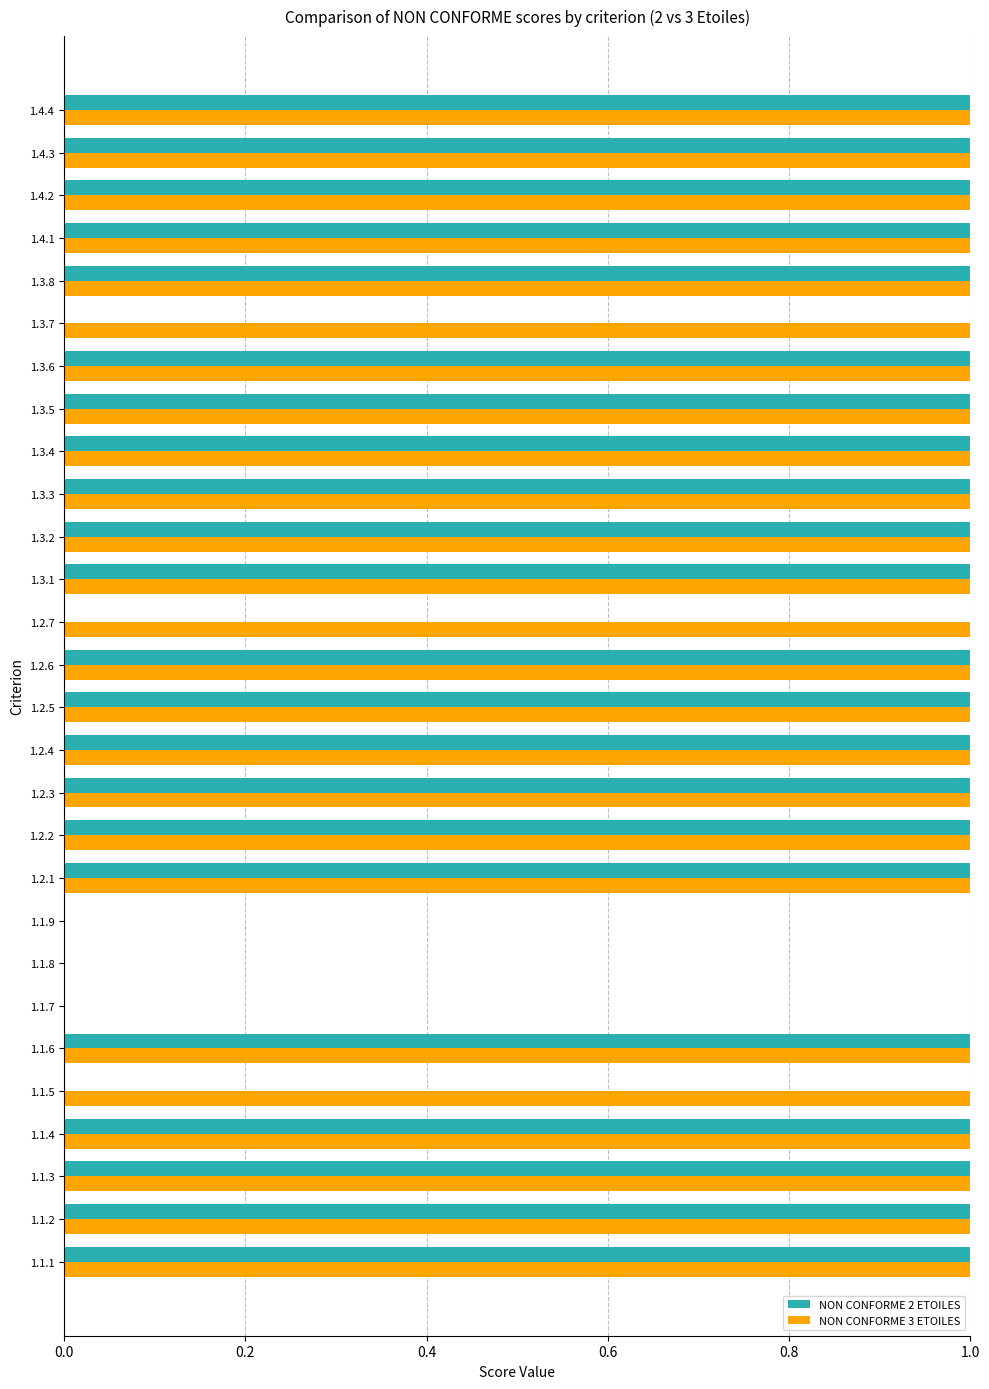

Which series has the largest total across all categories?

NON CONFORME 3 ETOILES